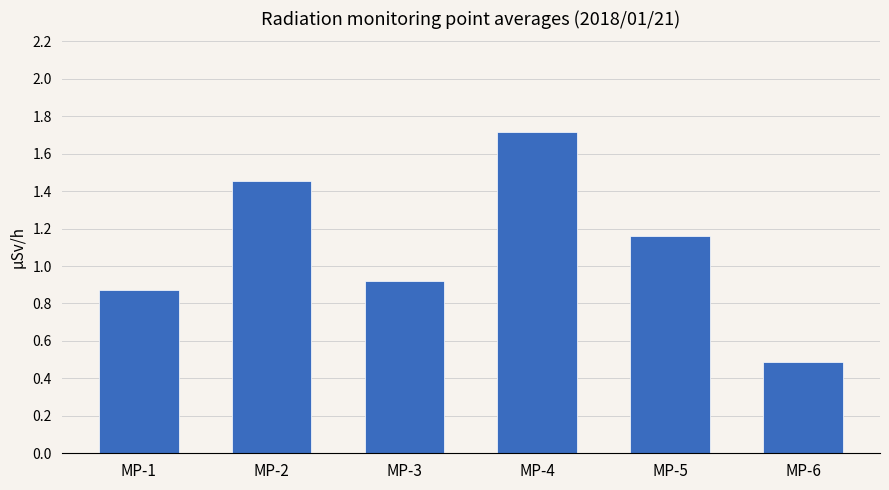

Are the bars grouped side by side (vs. stacked)?

No